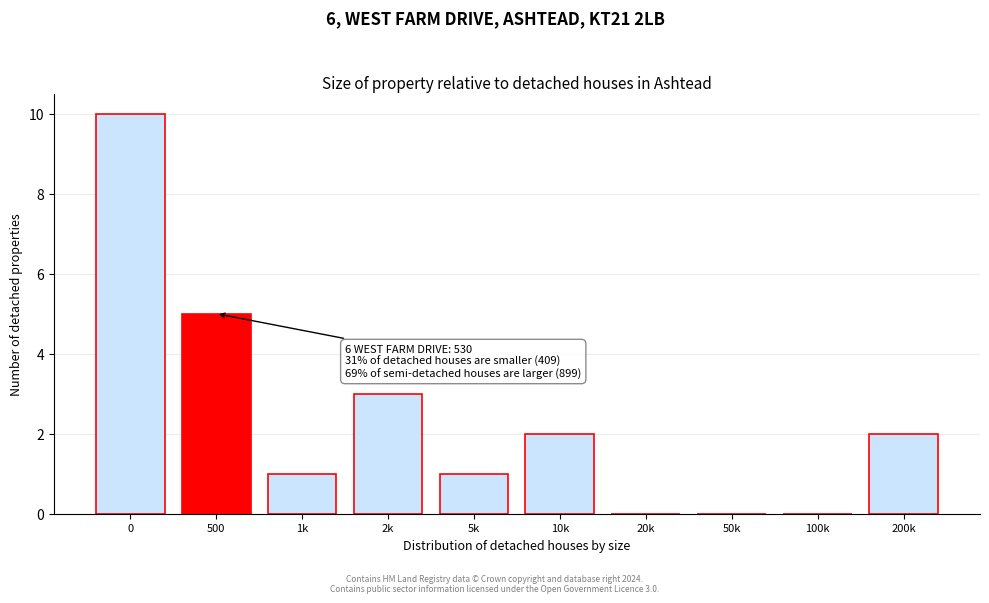

Reading left to right, extract all data points from this chart.

0=10	500=5	1k=1	2k=3	5k=1	10k=2	20k=0	50k=0	100k=0	200k=2